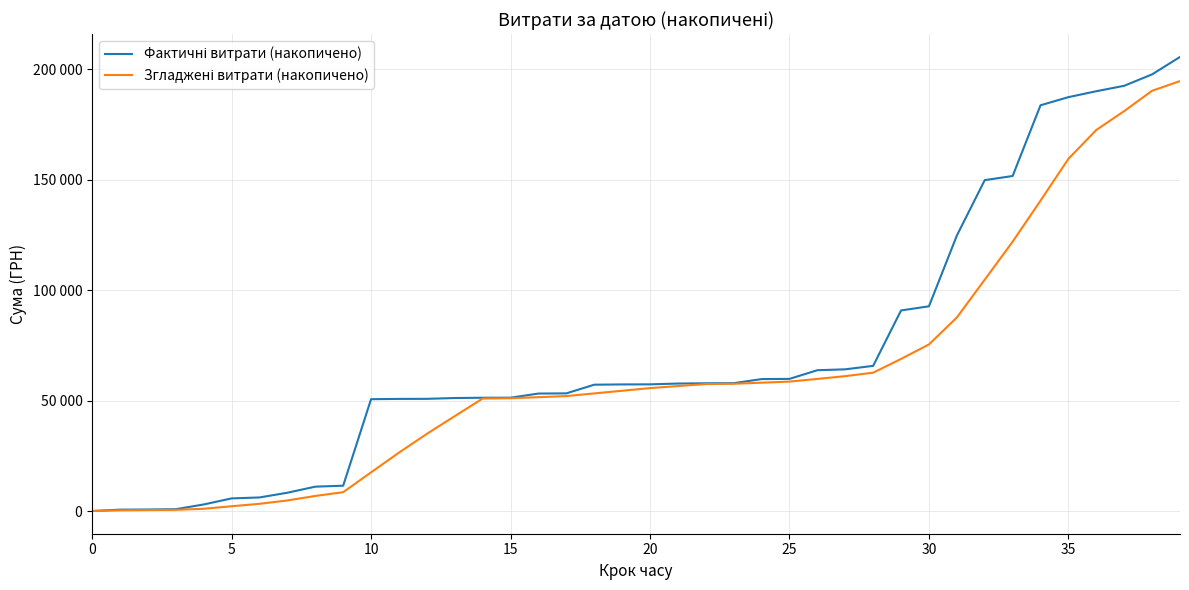

Does the chart display data point markers on the line(s)?

No